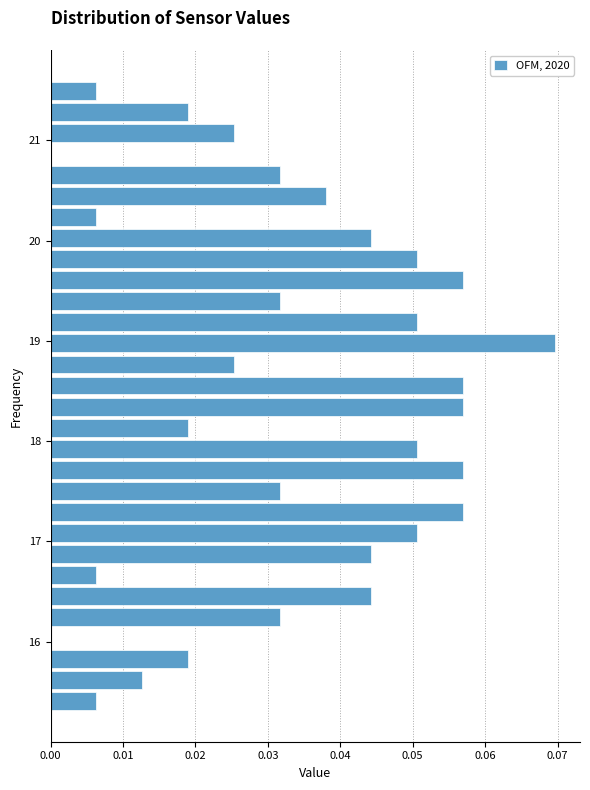

Read against the y-axis, roughly where is the centre of the longest bar?

19.0